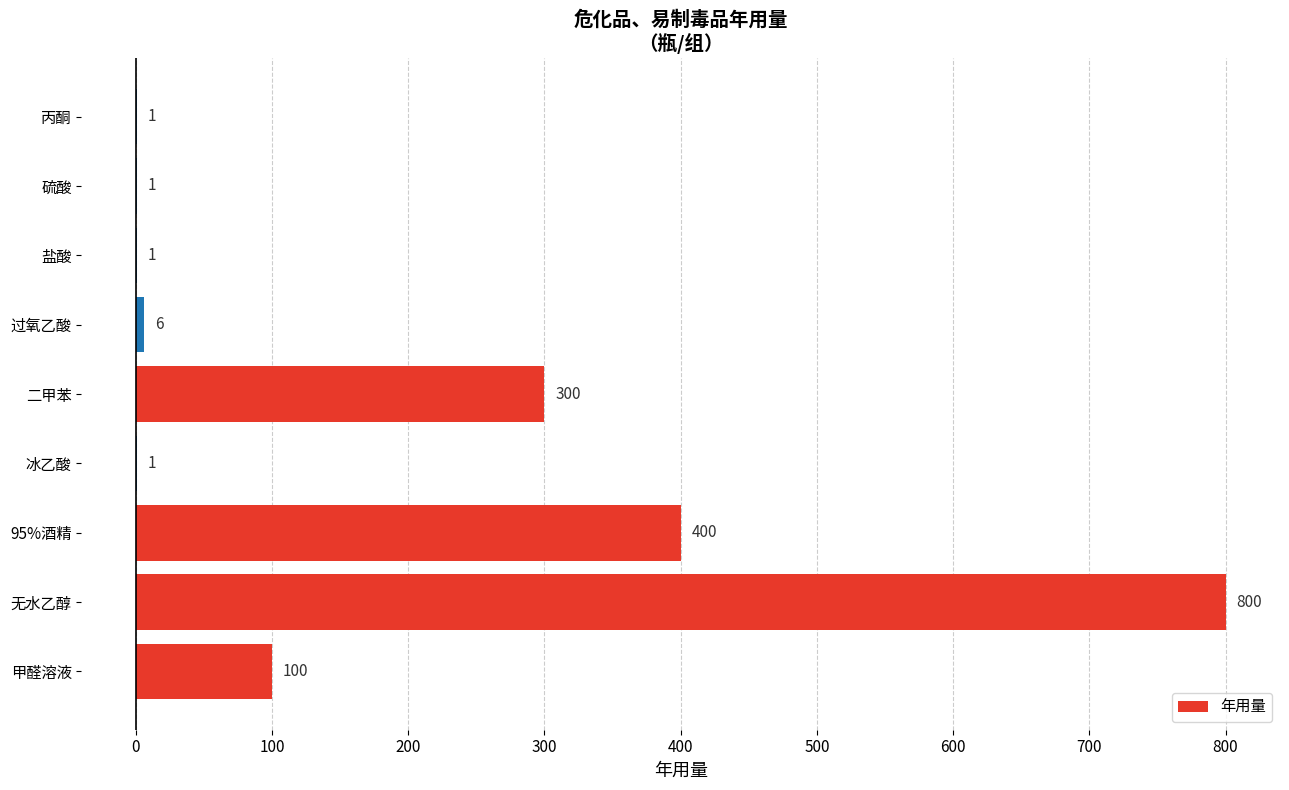

The value at 二甲苯 is 526. True or false?

False